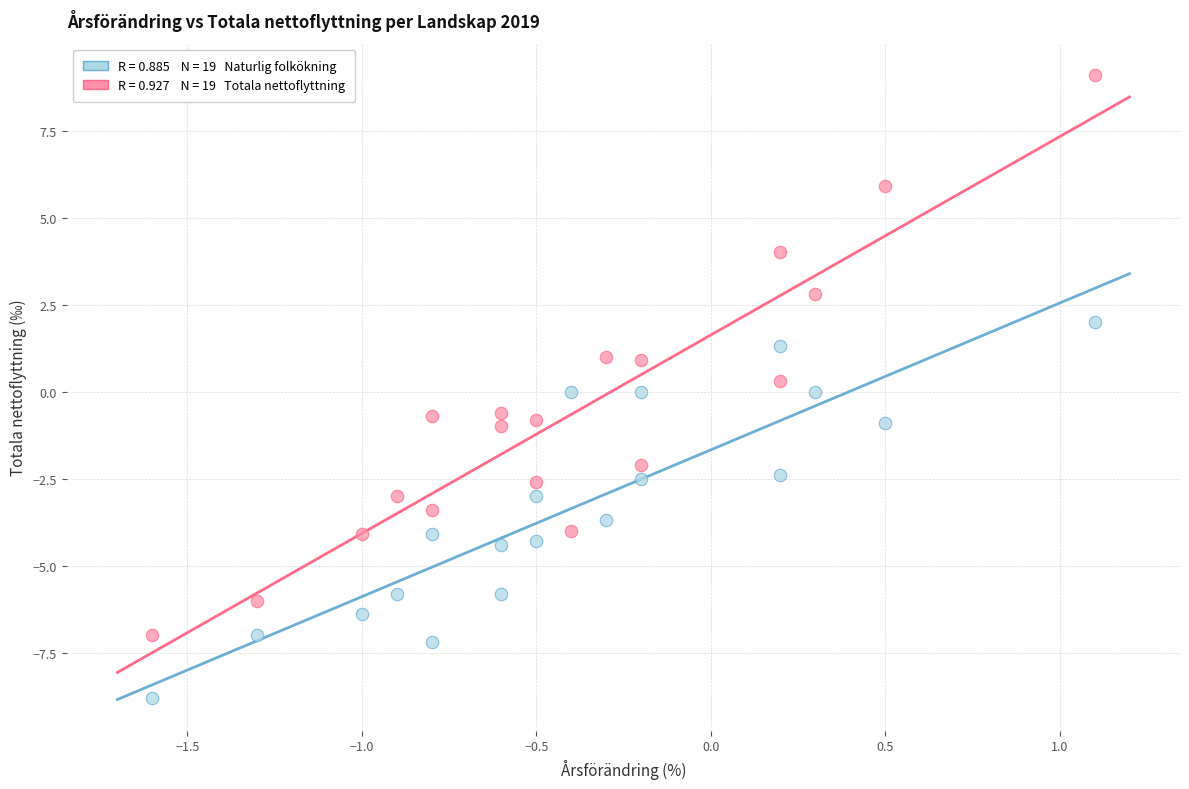

Across all data points, what is the range of X values (max minus min)?

2.7